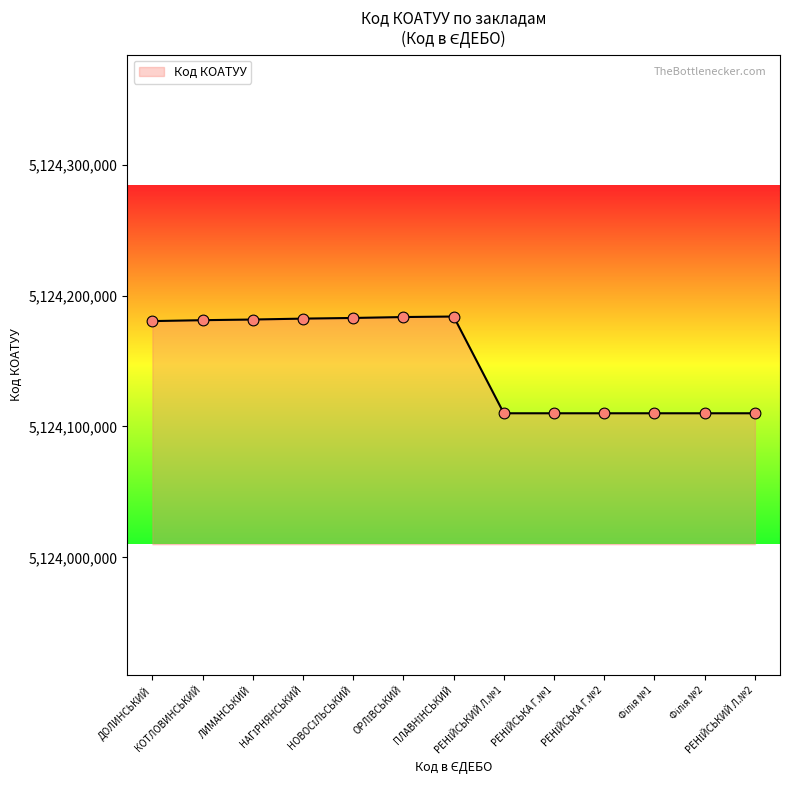

What is the smallest value displayed?

5124110100